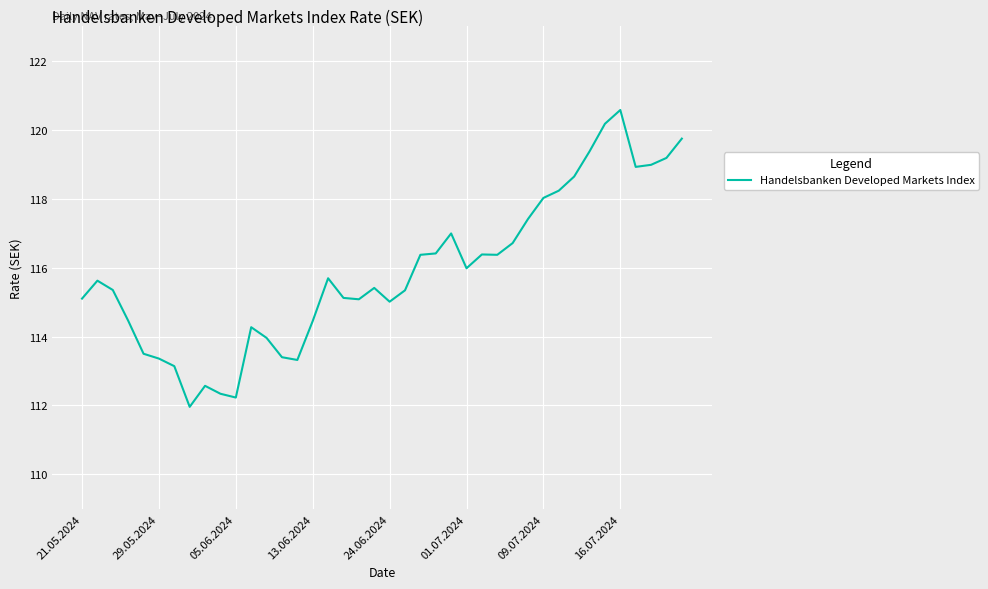

What is the smallest value displayed?

112.0